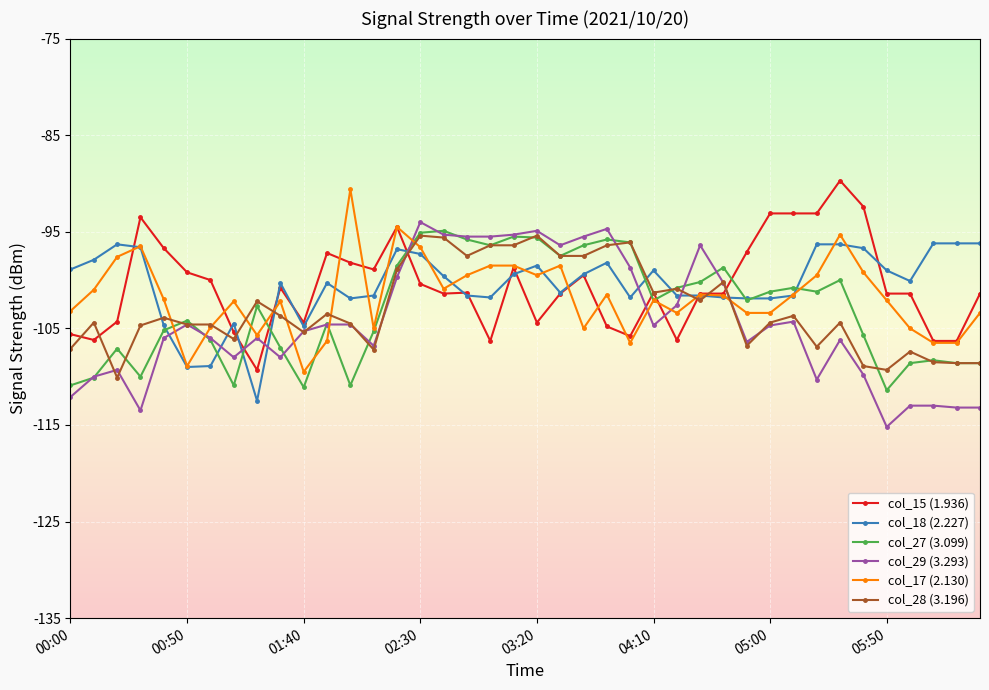

True or false: col_29 (3.293) has more than 2 points higher than both neighbors.

True